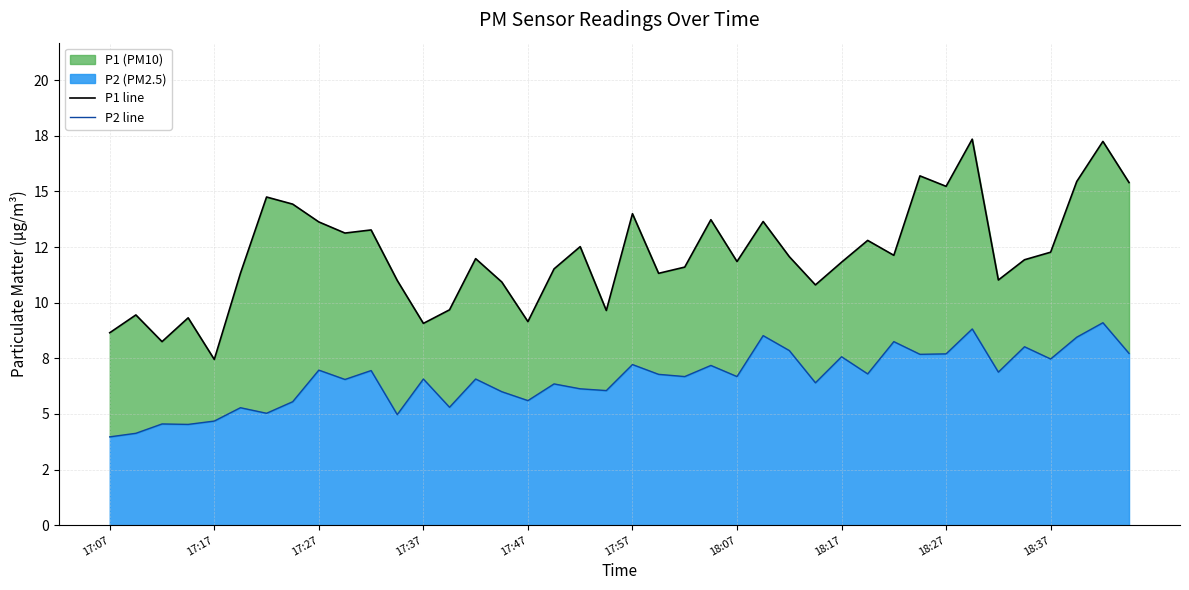

Which label corresponds to the smallest value in the chart?

17:07